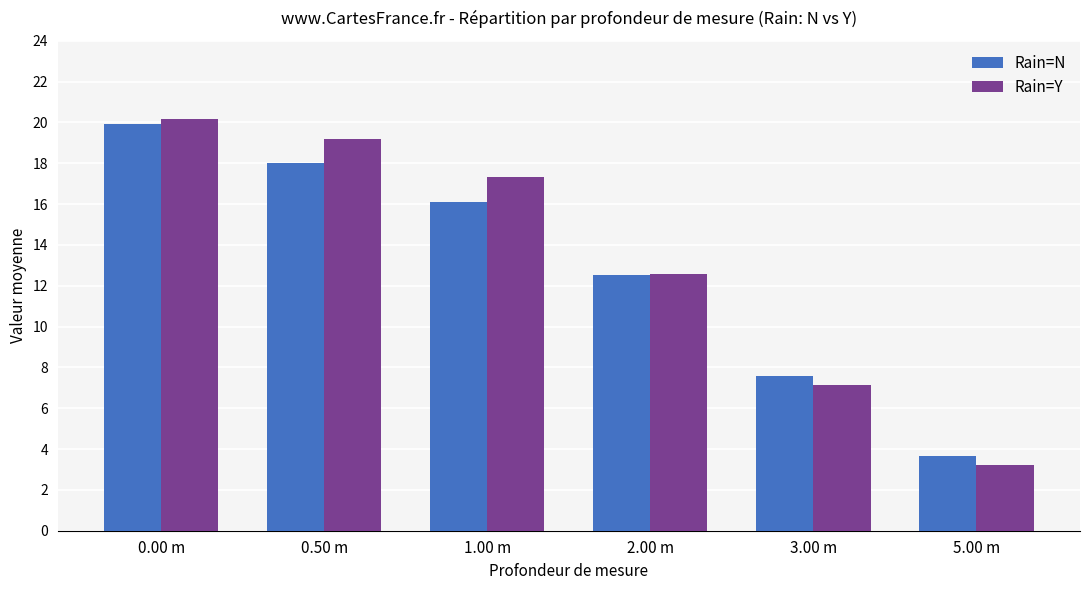

Is it true that Rain=N equals 7.6 at 3.00 m?

True